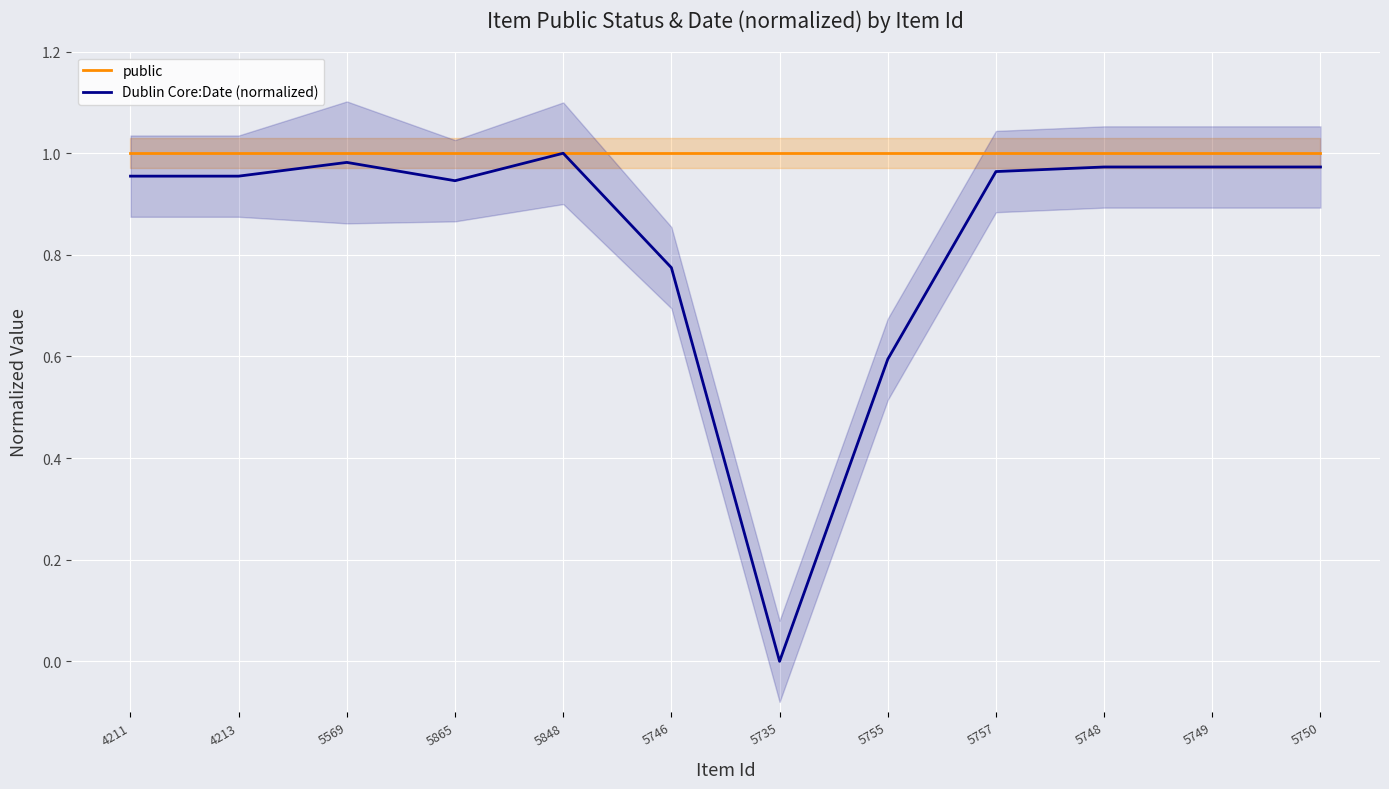

List the series in order of their overall mean, lowest first.

Dublin Core:Date (normalized), public